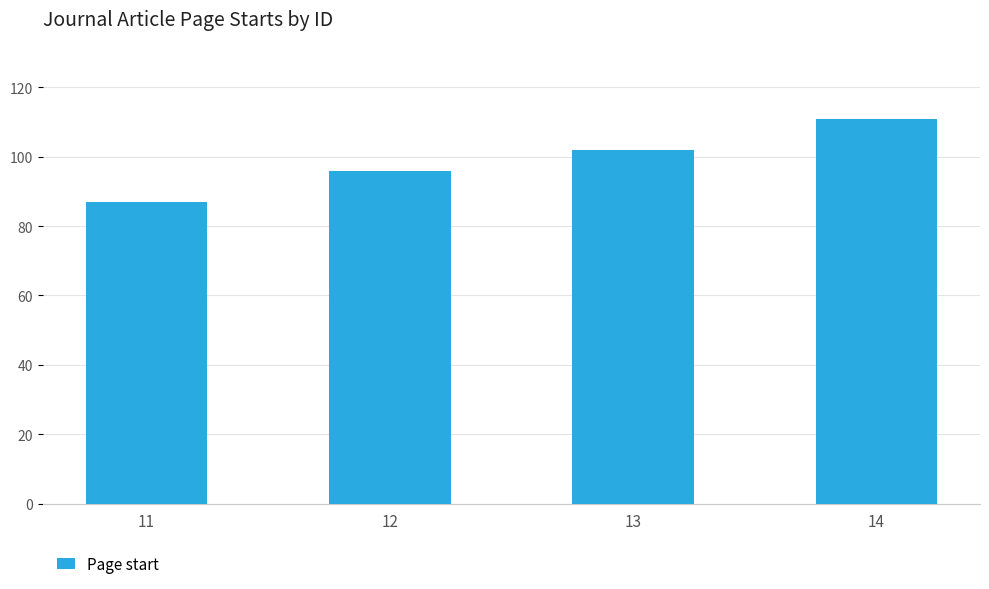

What is the sum of the values at 12 and 11?

183